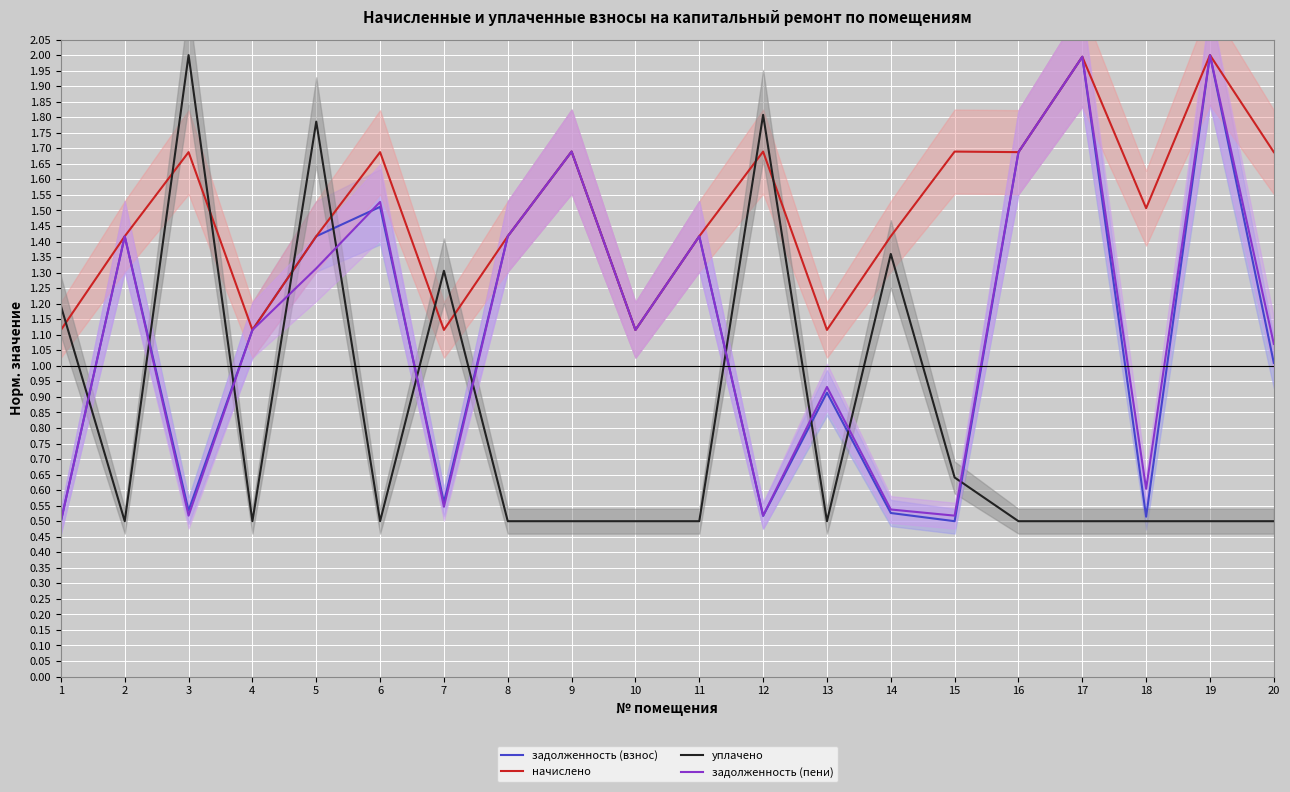

Where is задолженность (взнос) nearest to the value 1?

20